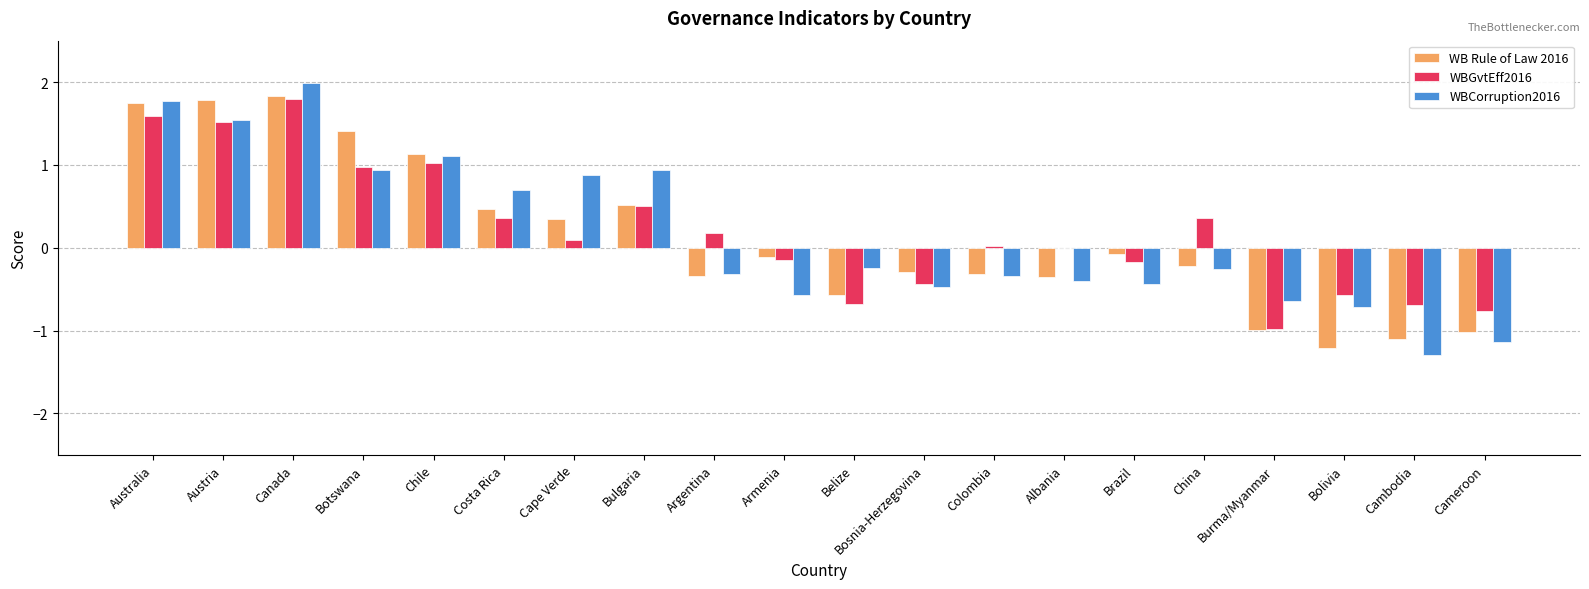

What value does the WBGvtEff2016 series have at Burma/Myanmar?

-1.0